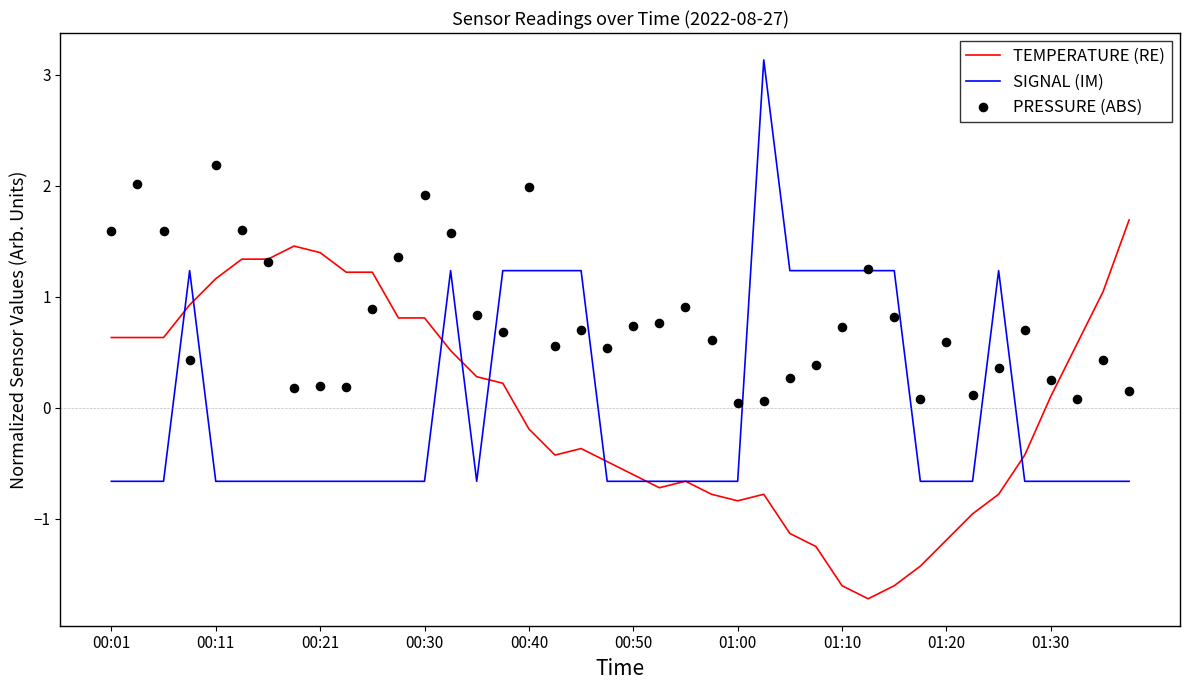

Which series has the largest total across all categories?

PRESSURE (ABS)